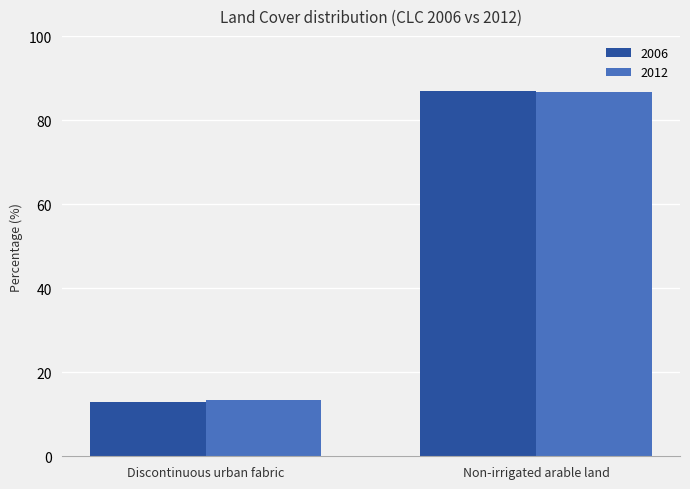

Which series has the widest spread of values?

2006